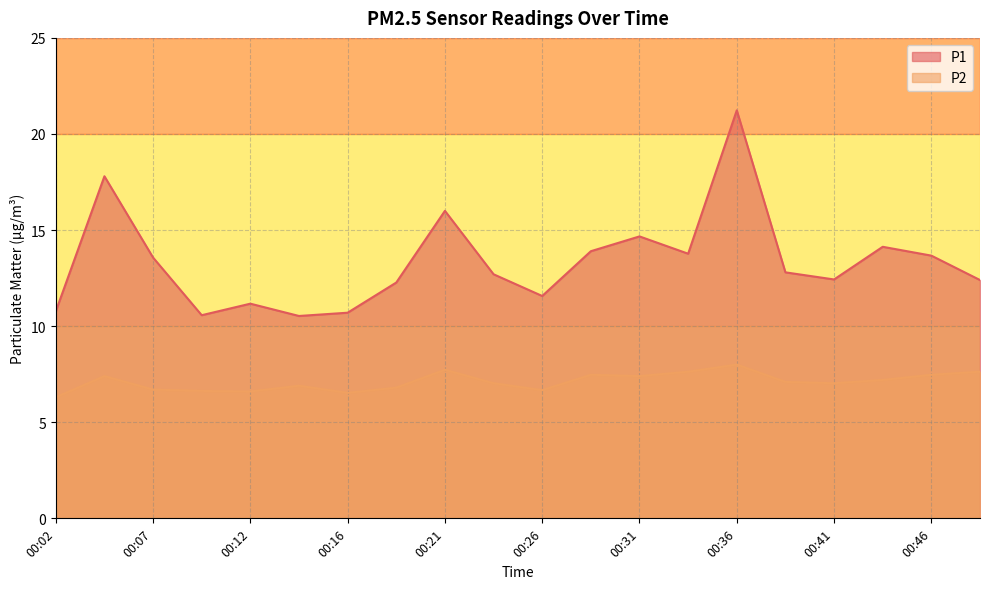

Which has a higher value, 00:29 or 00:46?

00:29